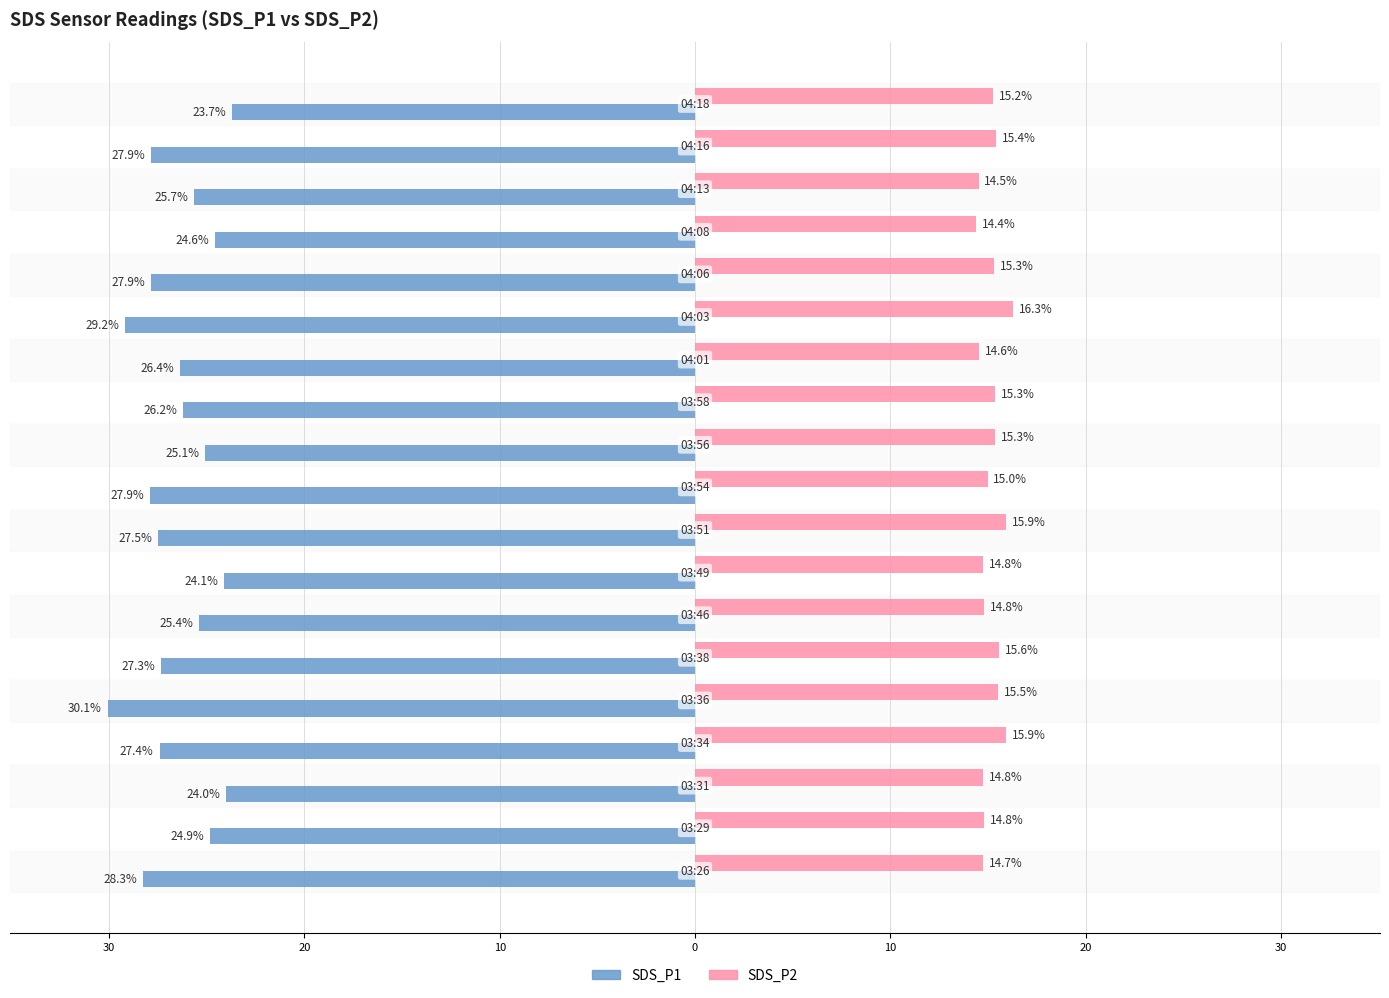

What are all the series names shown in the legend?

SDS_P1, SDS_P2